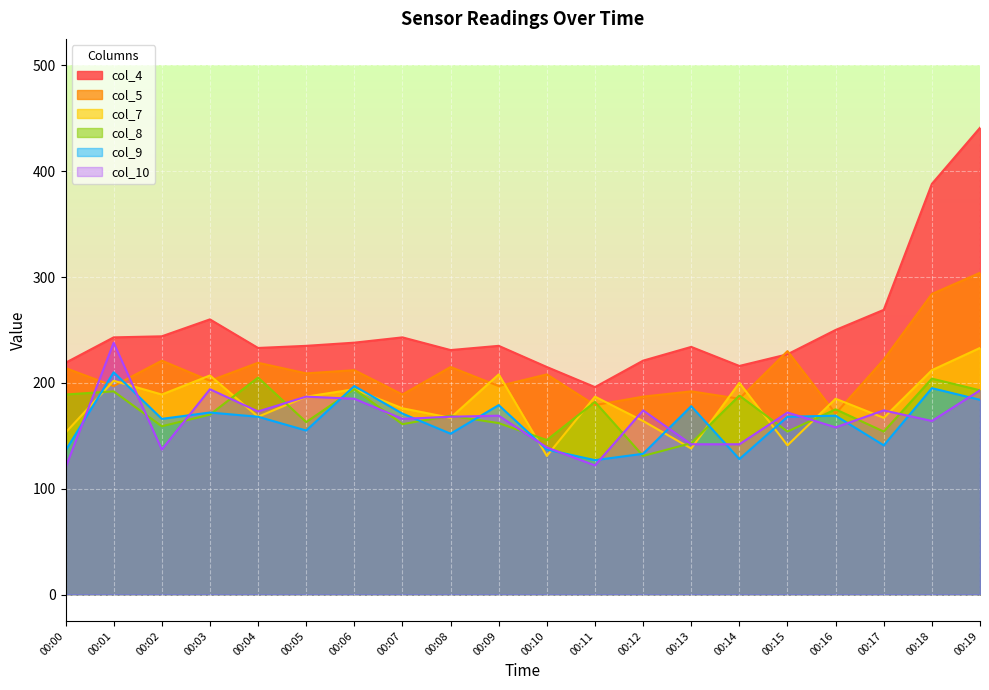

True or false: col_4 has more than 1 interior local peaks.

True